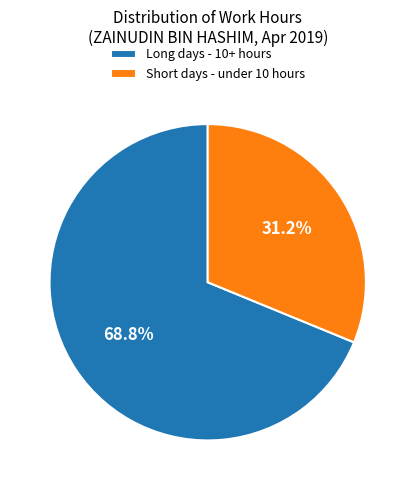

Between Short days - under 10 hours and Long days - 10+ hours, which is larger?

Long days - 10+ hours